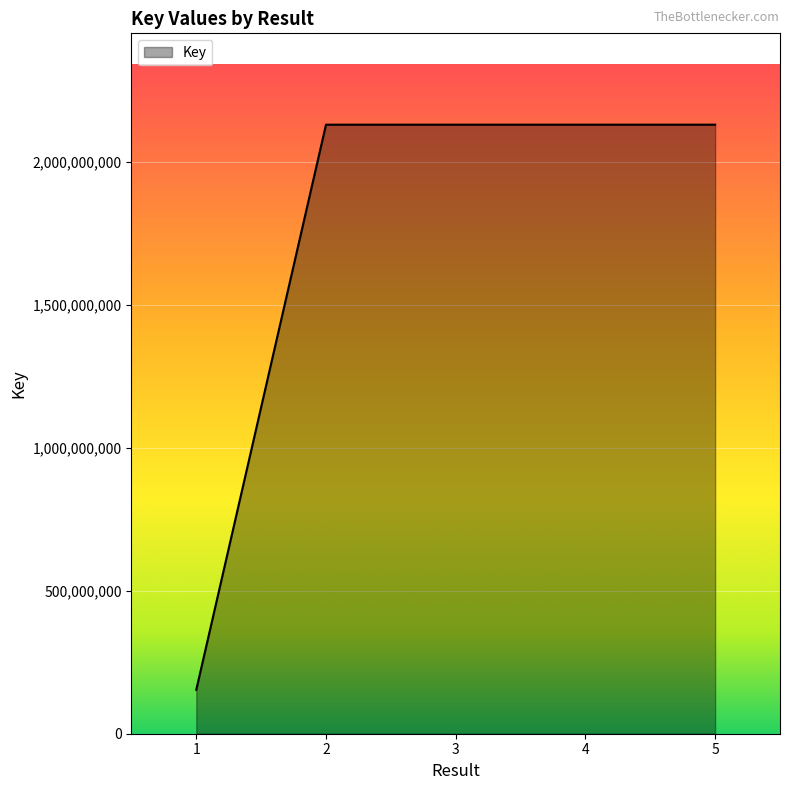

True or false: the data has more than 2 interior local peaks.

False